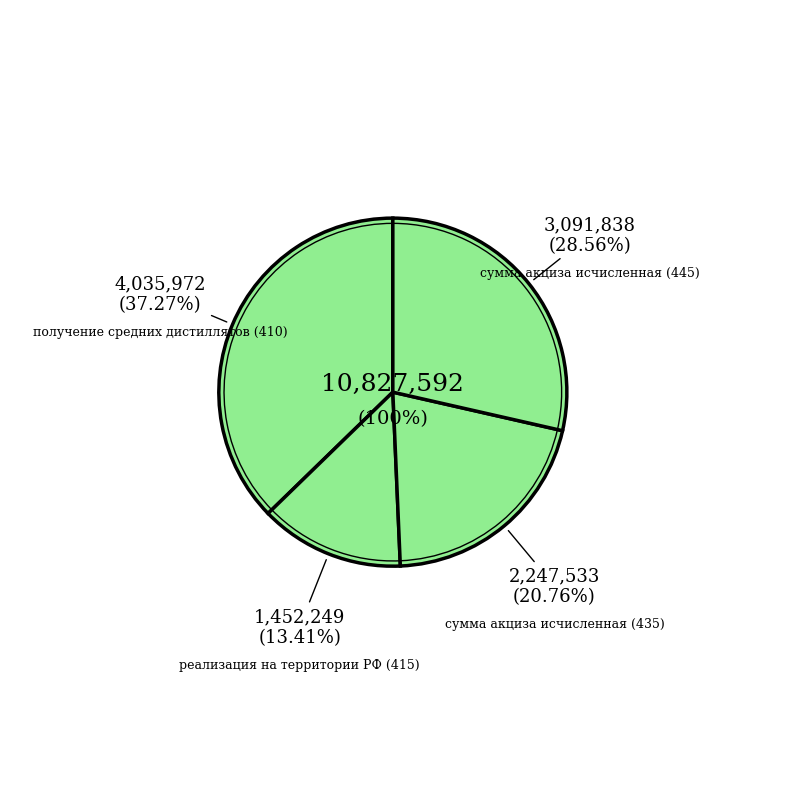

Is it true that сумма акциза исчисленная (445) is 14% of the pie?

False